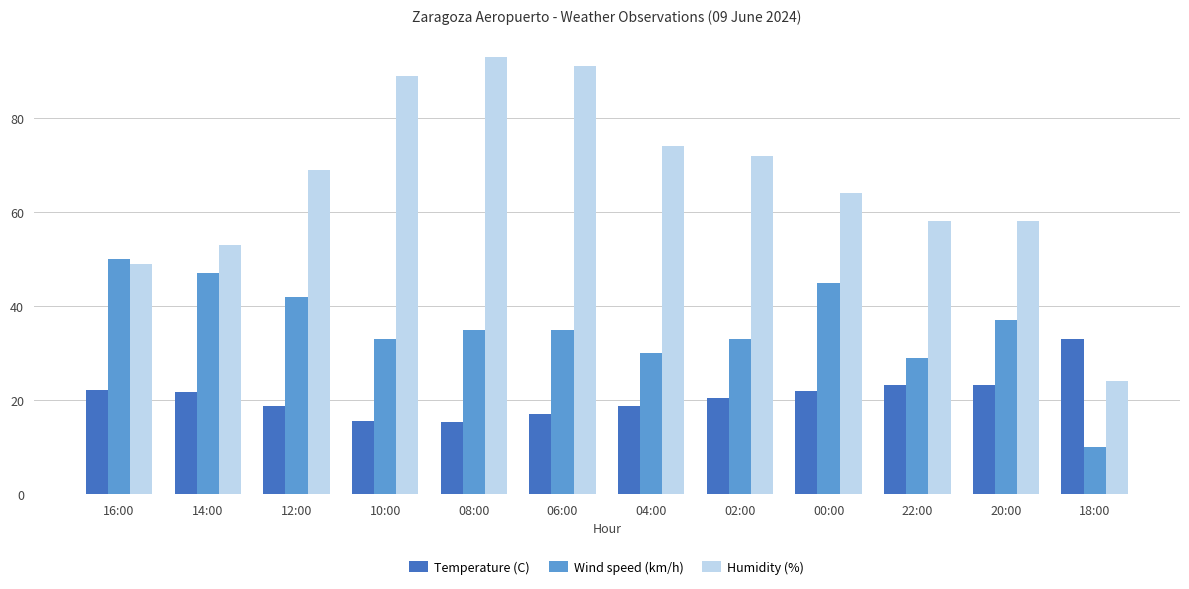

Is the value of Wind speed (km/h) at 22:00 greater than the value of Humidity (%) at 10:00?

No